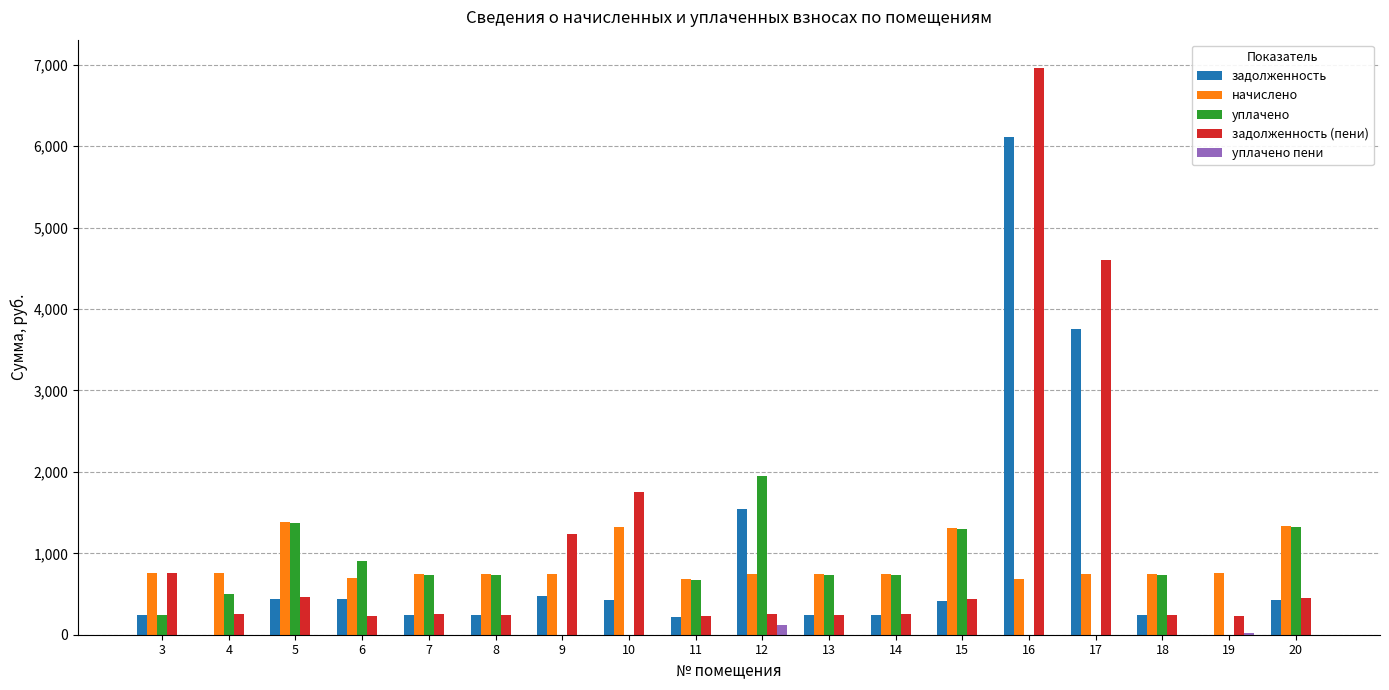

Between 5 and 17, which series saw the biggest shift?

задолженность (пени)